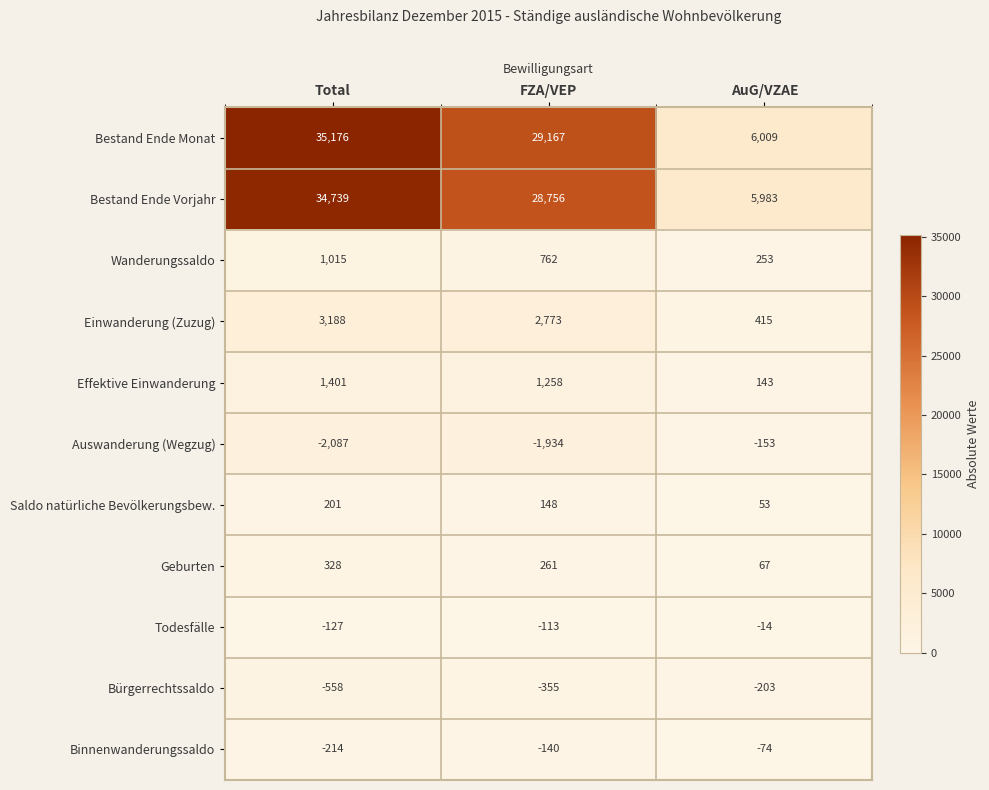

What is the minimum value shown in the chart?

-2087